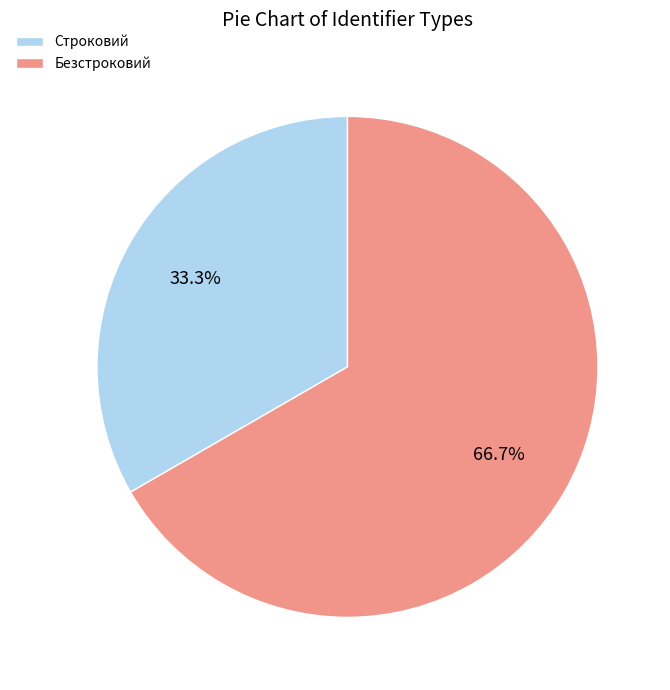

Rank the categories by value from highest to lowest.

Безстроковий, Строковий